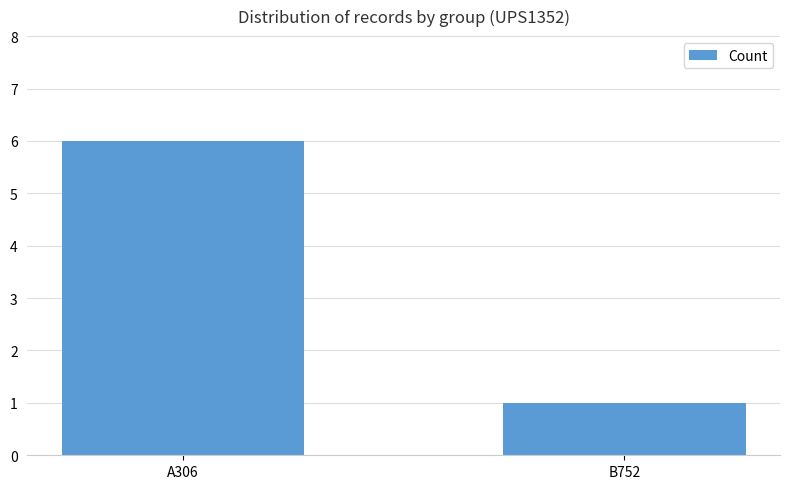

What is the difference between the values at B752 and A306?

5